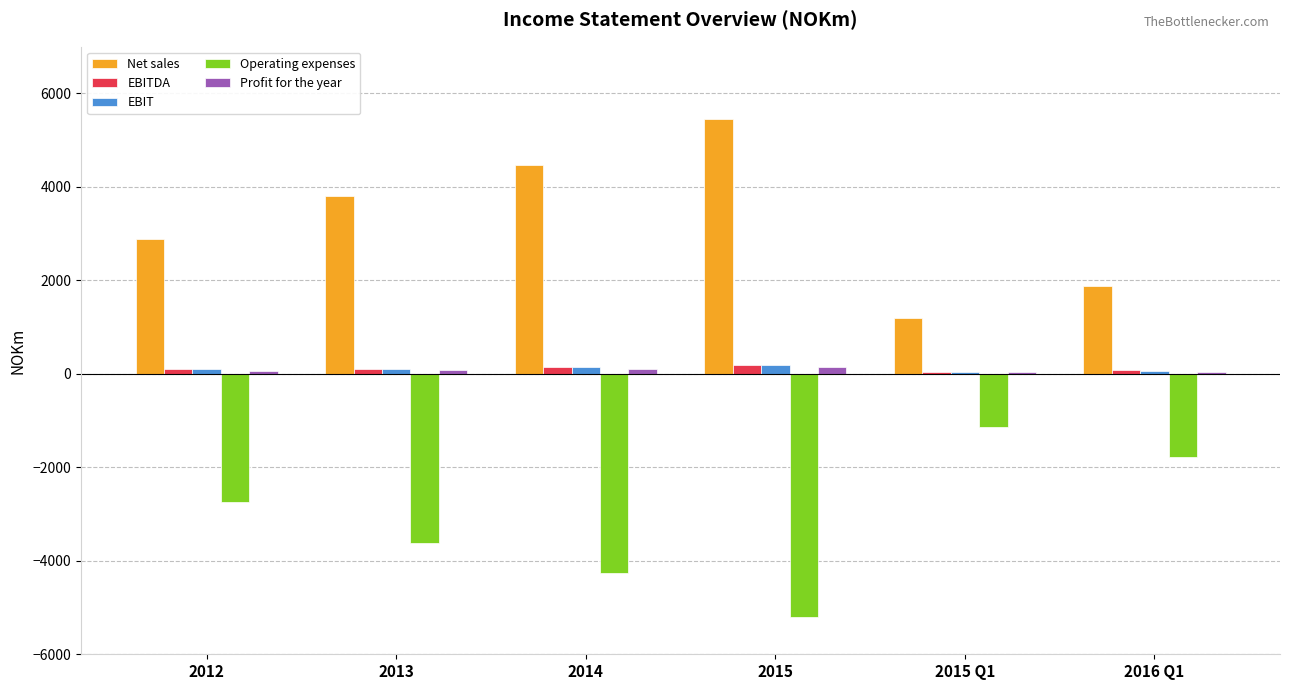

The EBITDA series shows 101.4 at 2012. True or false?

True